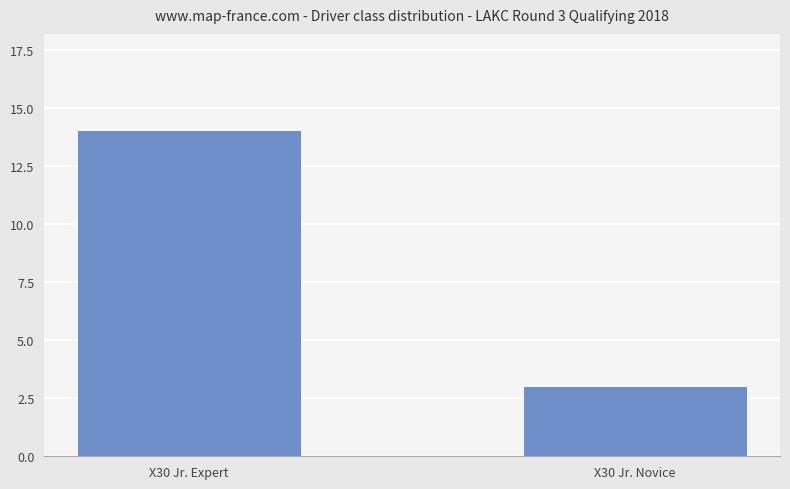

The value at X30 Jr. Expert is 23. True or false?

False